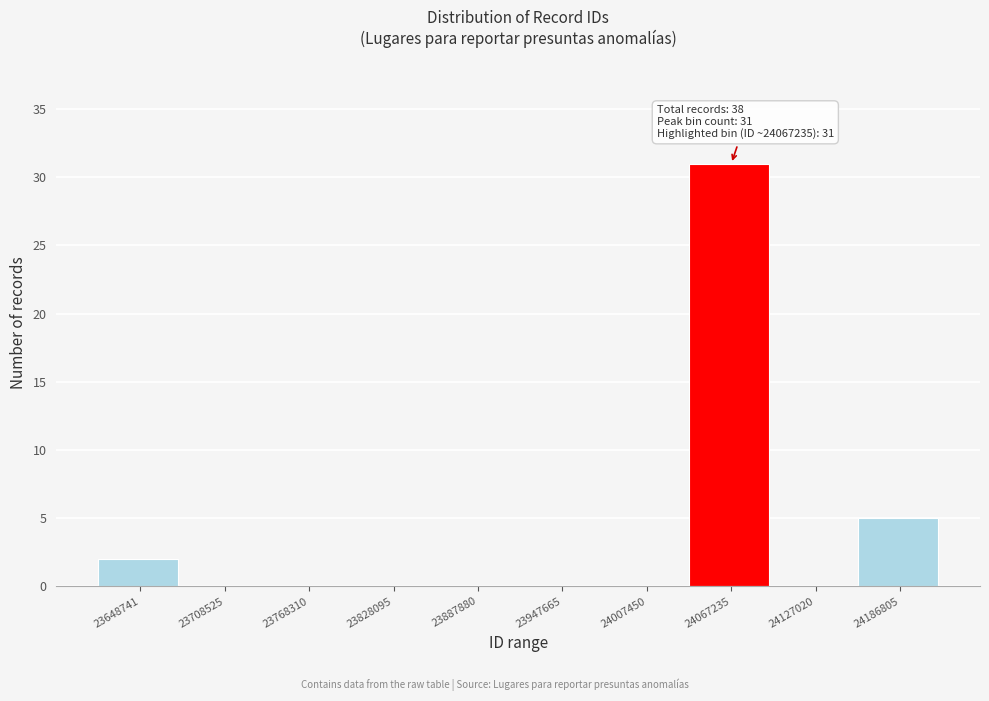

Reading left to right, transcribe all the data shown in this chart.

23648741=2	23708525=0	23768310=0	23828095=0	23887880=0	23947665=0	24007450=0	24067235=31	24127020=0	24186805=5